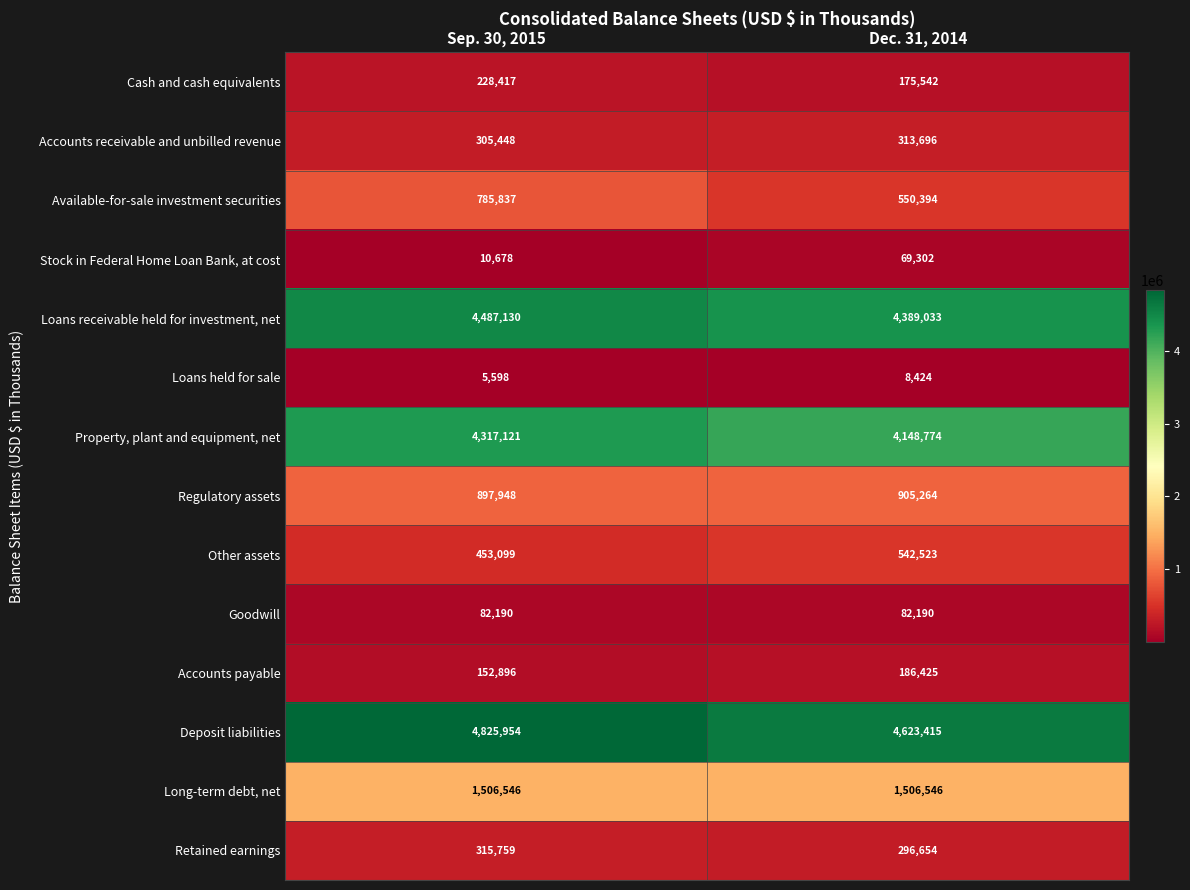

Which series has the widest spread of values?

Available-for-sale investment securities